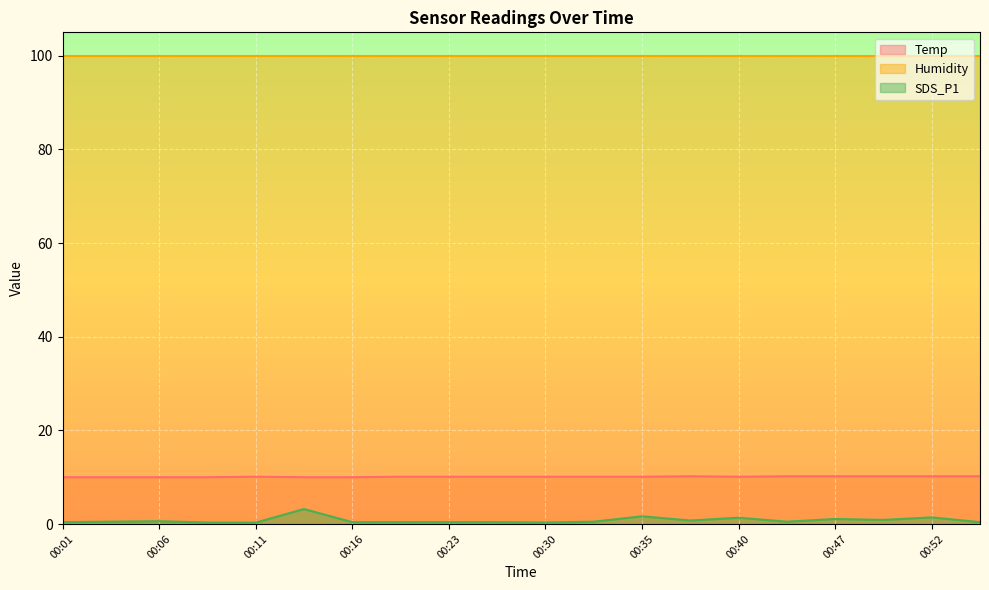

True or false: Temp has a value of 10.2 at 00:52.

True